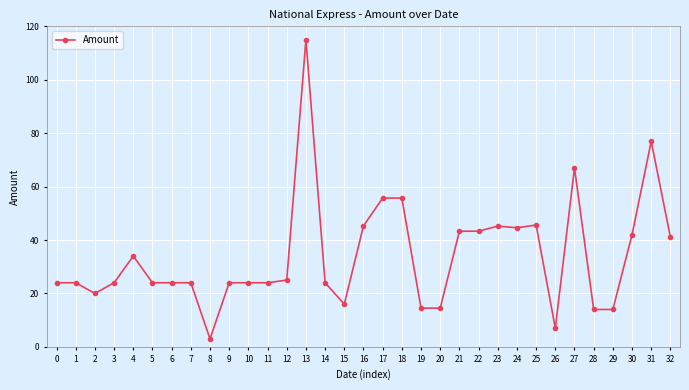

True or false: there are more than 1 points higher than both neighbors.

True